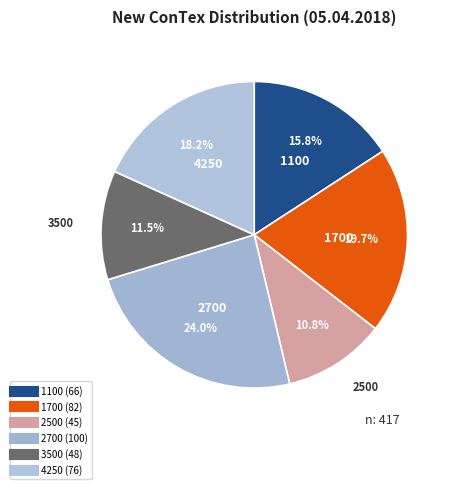

What percentage is the 1700 slice, to the nearest percent?

20%